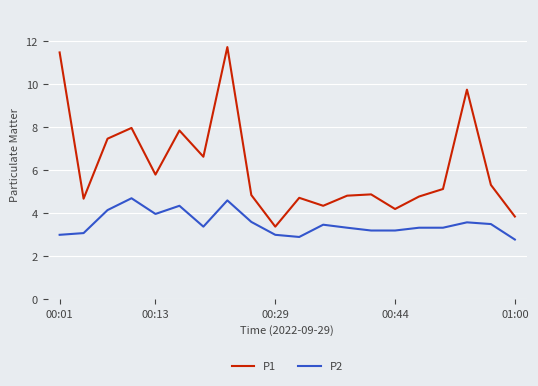

Which series has the largest range (max minus min)?

P1